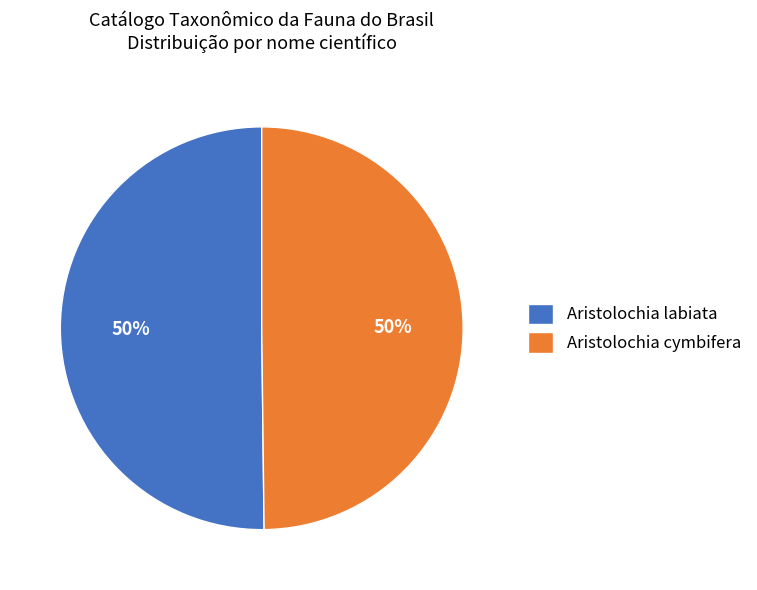

Count the number of slices in the pie.

2